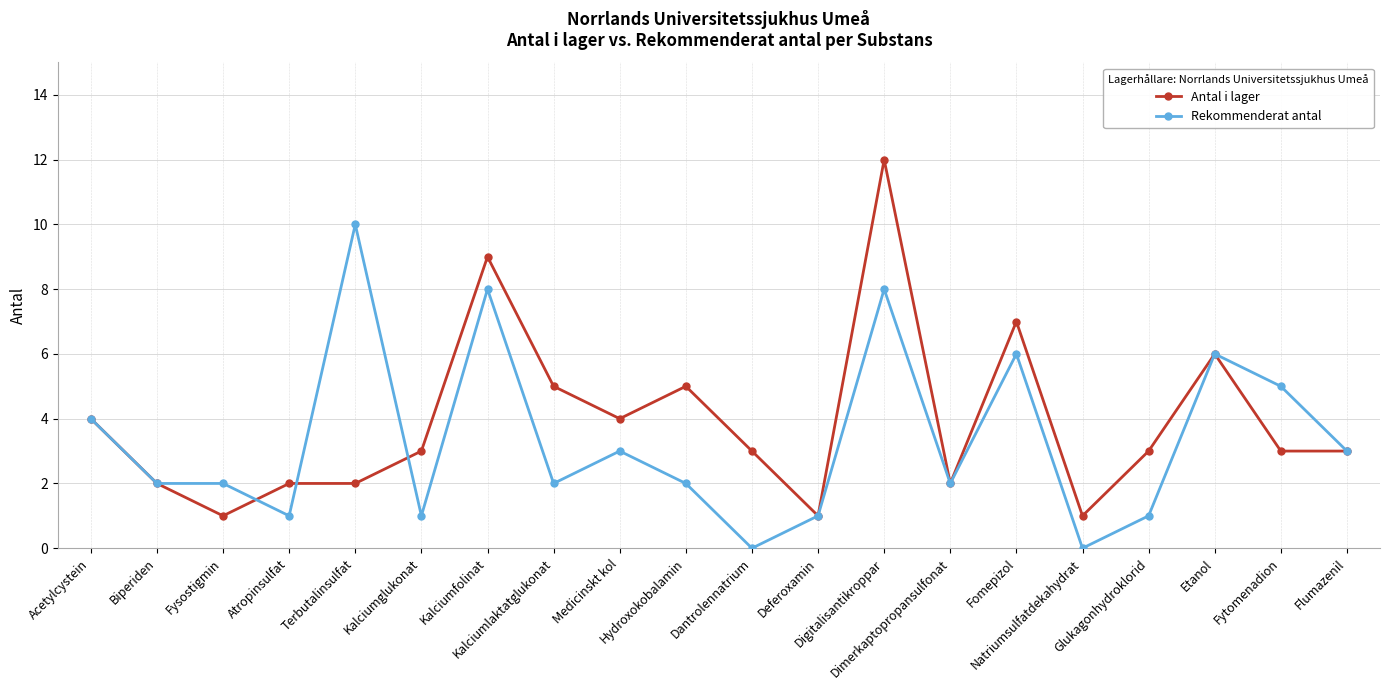

List the series in order of their peak value, lowest first.

Rekommenderat antal, Antal i lager